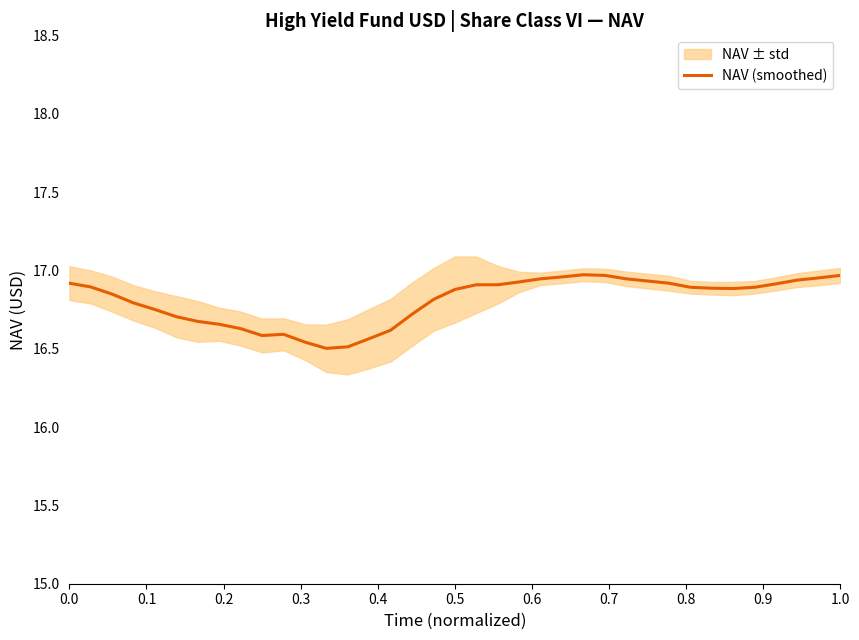

Is this an area chart (filled region under the line)?

No